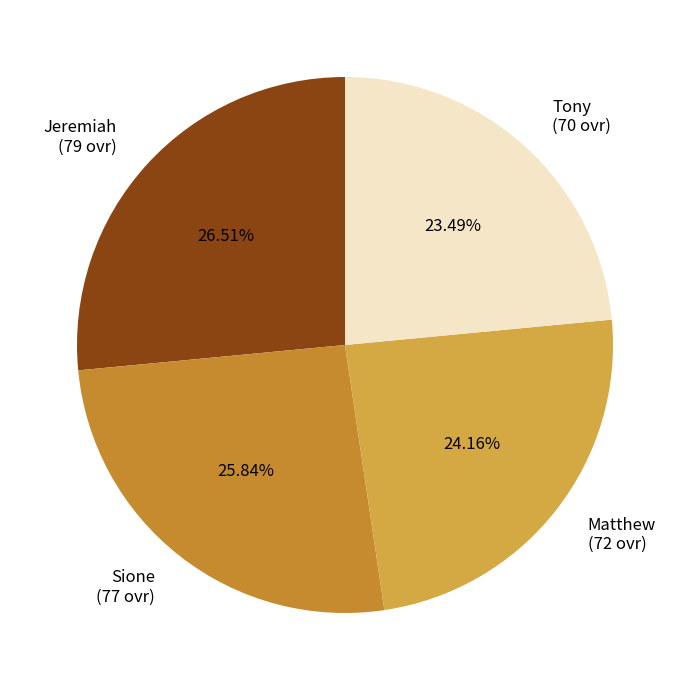

Combined, do Sione and Jeremiah account for over 50%?

Yes